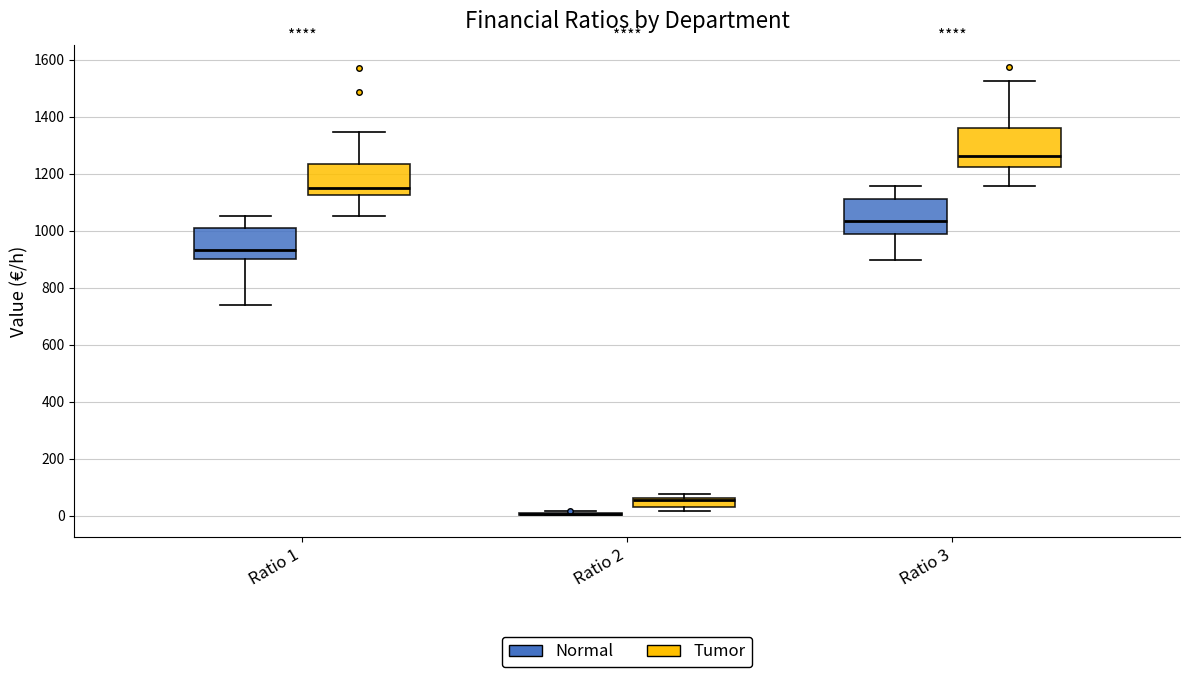

Reading left to right, transcribe this box plot: for each box, give where its median line is, the range the box spans, and where its two whiskers end, as read against the y-axis. The values are not printed on the chart, so give them approximately, as read against the axis.

Ratio 1 (Normal): median 940, box 900 to 1020, whiskers 740 to 1040
Ratio 1 (Tumor): median 1160, box 1120 to 1240, whiskers 1040 to 1340
Ratio 2 (Normal): box collapsed to a line at 0, whiskers 0 to 20
Ratio 2 (Tumor): median 60 (just below the box's upper edge), box 40 to 60, whiskers 20 to 80
Ratio 3 (Normal): median 1040, box 980 to 1100, whiskers 900 to 1160
Ratio 3 (Tumor): median 1260, box 1220 to 1360, whiskers 1160 to 1520